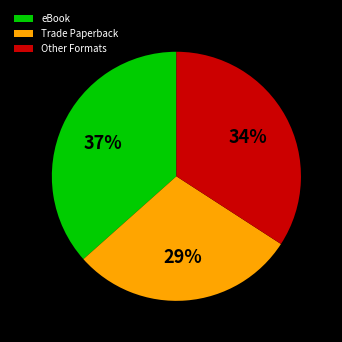

To the nearest percent, what is the average slice percentage?

33%